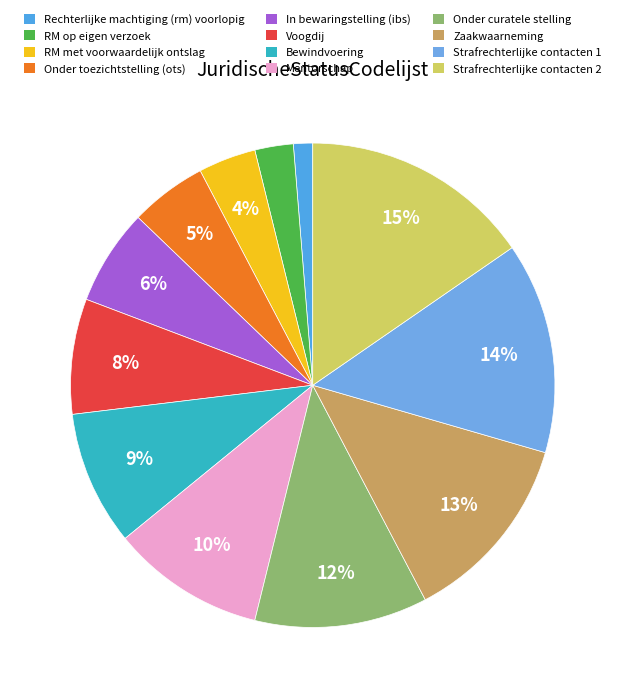

Rank the categories by value from highest to lowest.

Strafrechterlijke contacten 2, Strafrechterlijke contacten 1, Zaakwaarneming, Onder curatele stelling, Mentorschap, Bewindvoering, Voogdij, In bewaringstelling (ibs), Onder toezichtstelling (ots), RM met voorwaardelijk ontslag, RM op eigen verzoek, Rechterlijke machtiging (rm) voorlopig